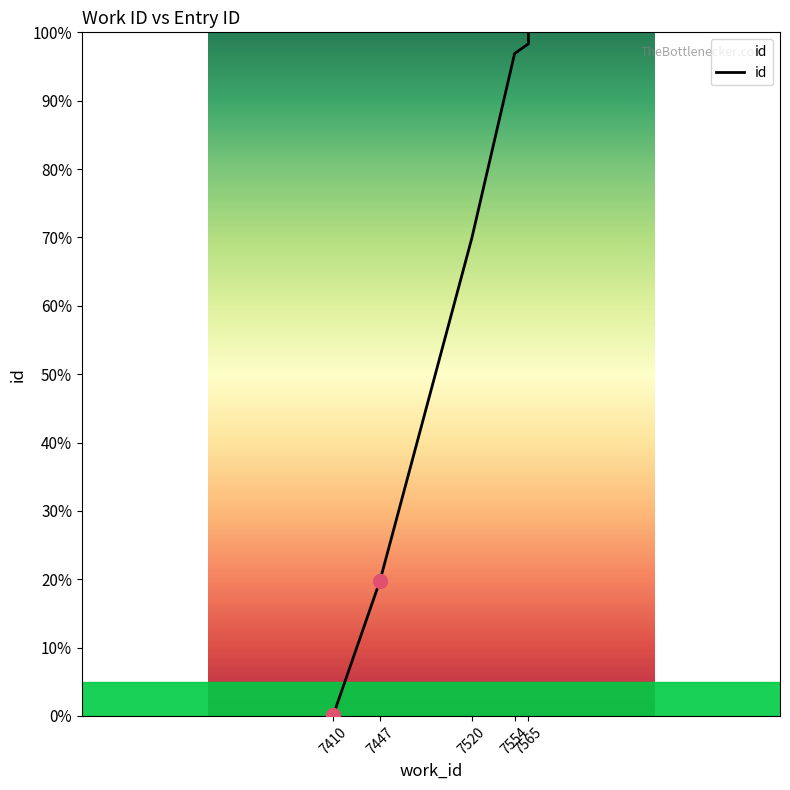

Which has a higher value, 7565 or 7520?

7565